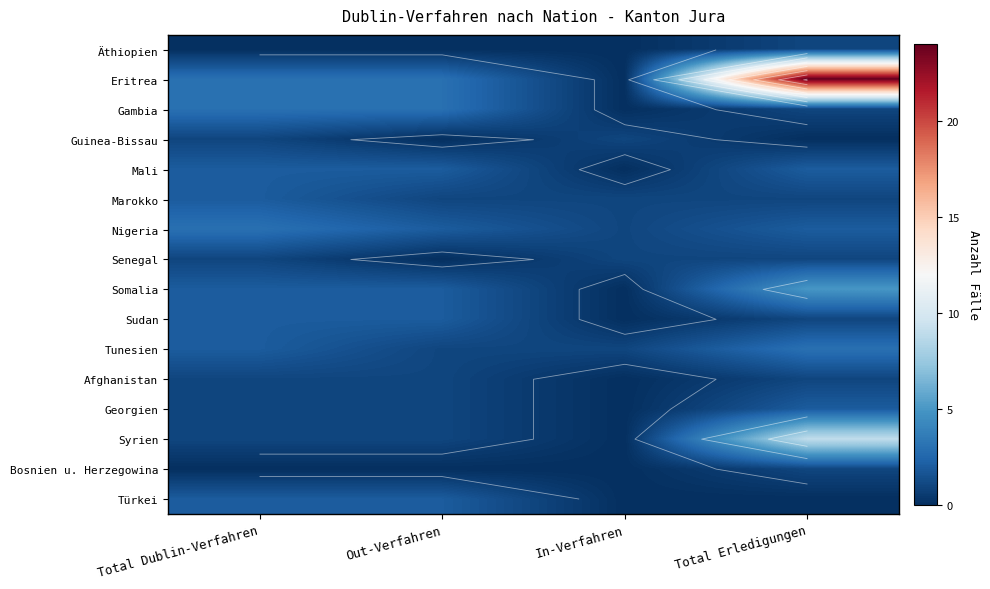

The Guinea-Bissau series shows 0 at In-Verfahren. True or false?

False